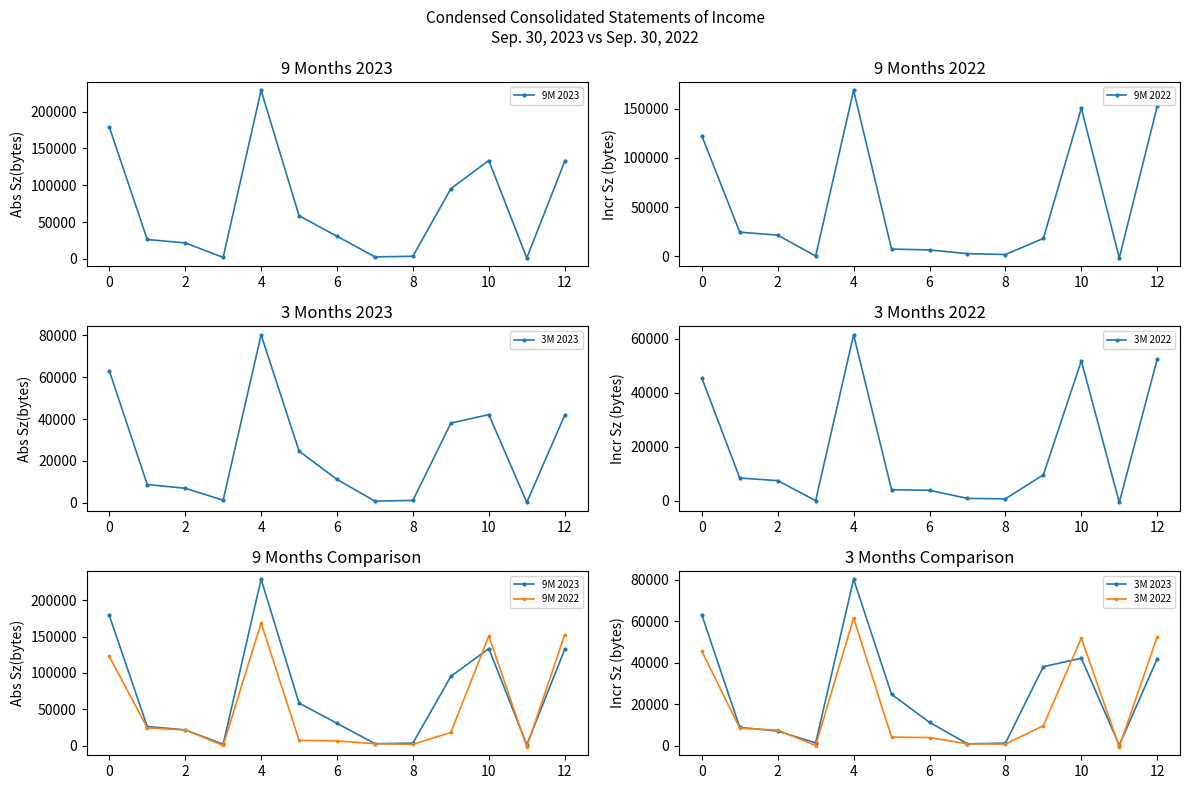

Which series has the widest spread of values?

9M 2023